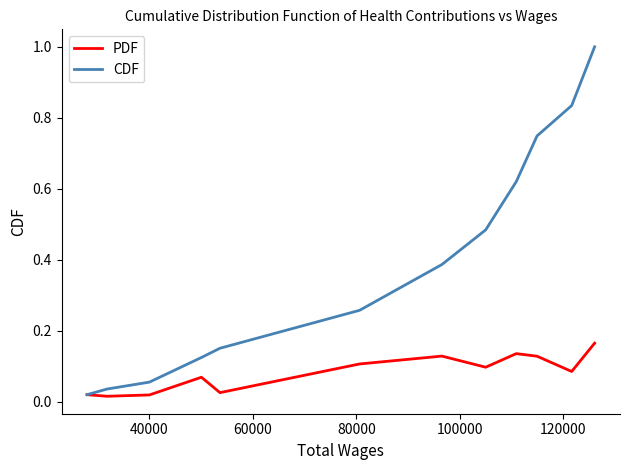

Count the number of categories in the chart.

12